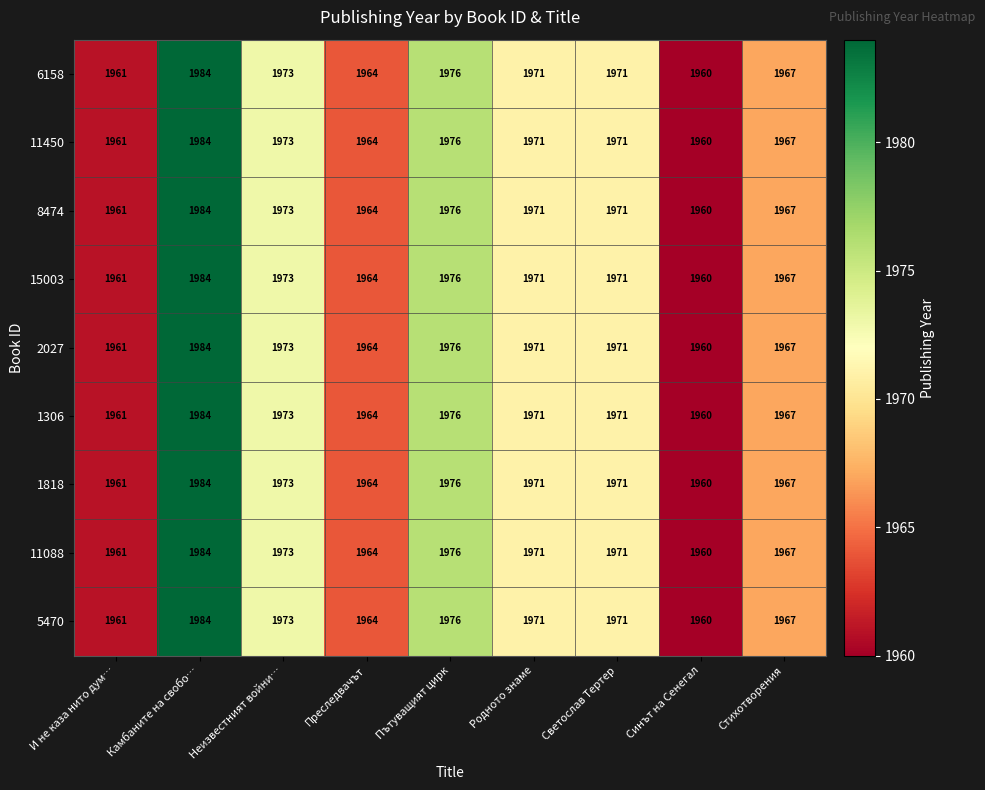

At which category is the sum across all series the highest?

Камбаните на свобо…